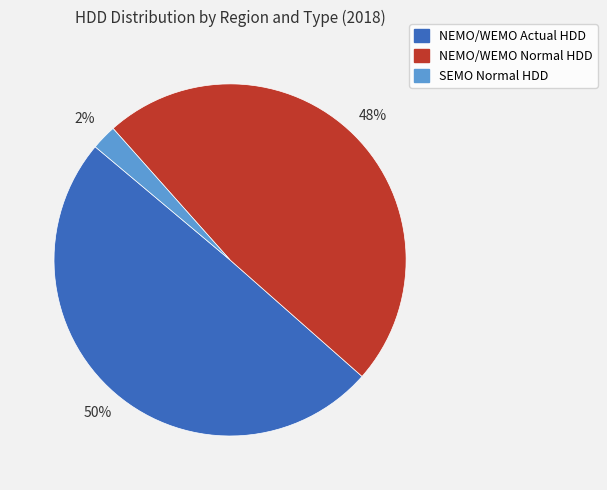

To the nearest percent, what is the average slice percentage?

33%